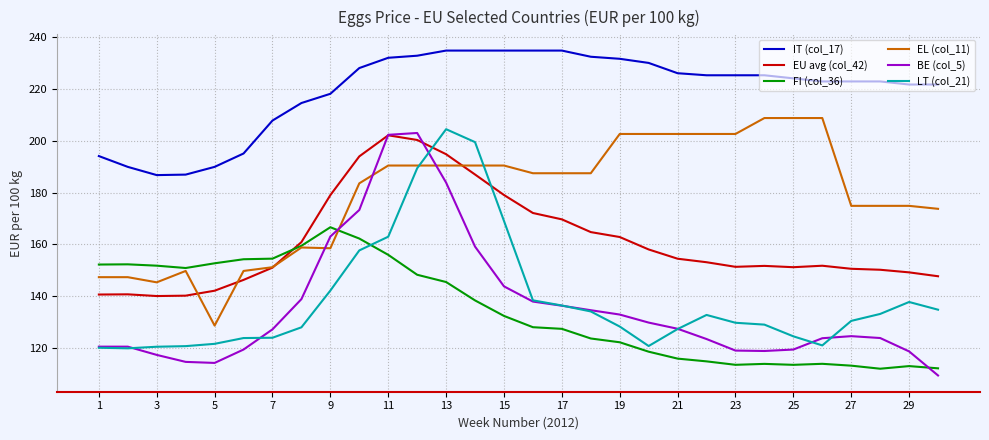

True or false: LT (col_21) and EU avg (col_42) intersect in this chart.

True